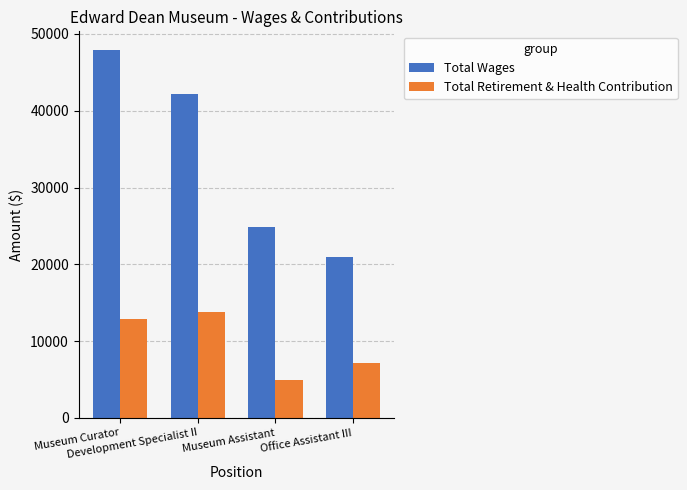

Which series has the widest spread of values?

Total Wages